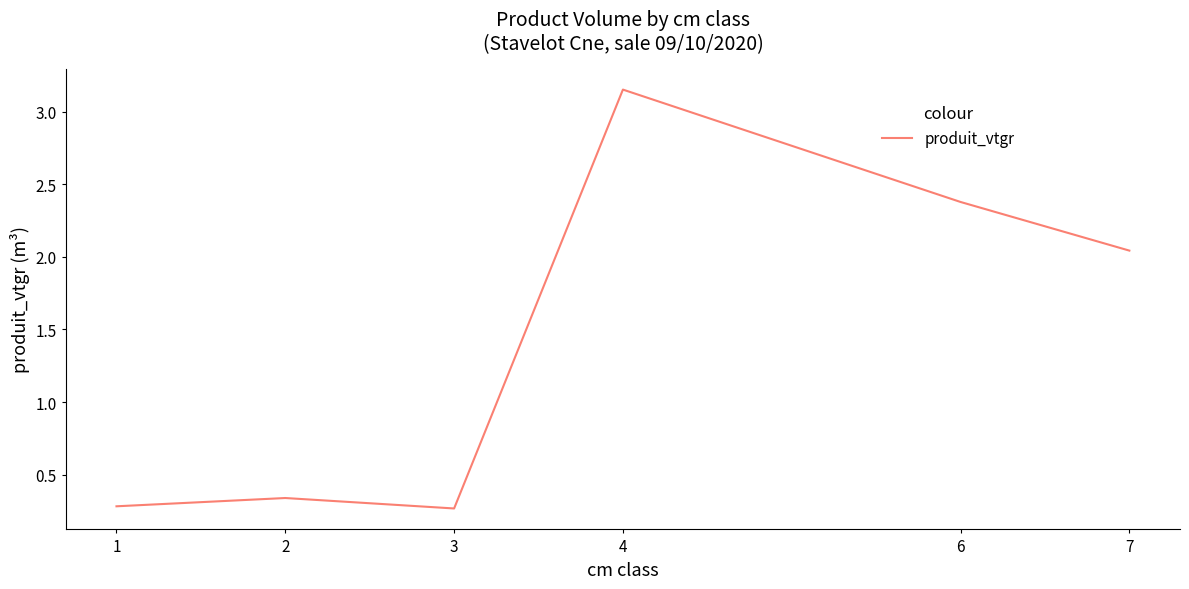

Count the number of values greater than 2.

3